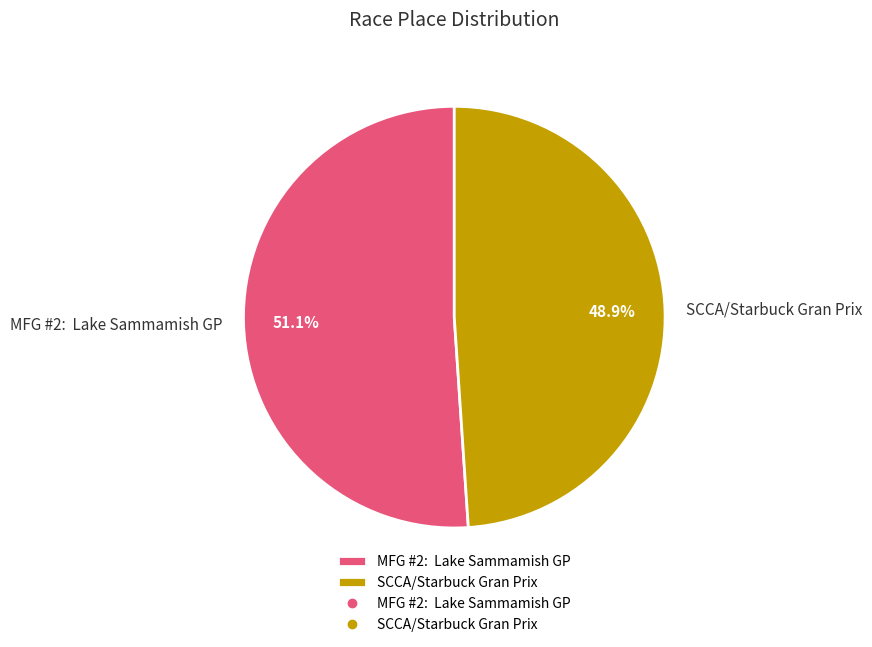

How much of the chart is everything except SCCA/Starbuck Gran Prix?

51.1%